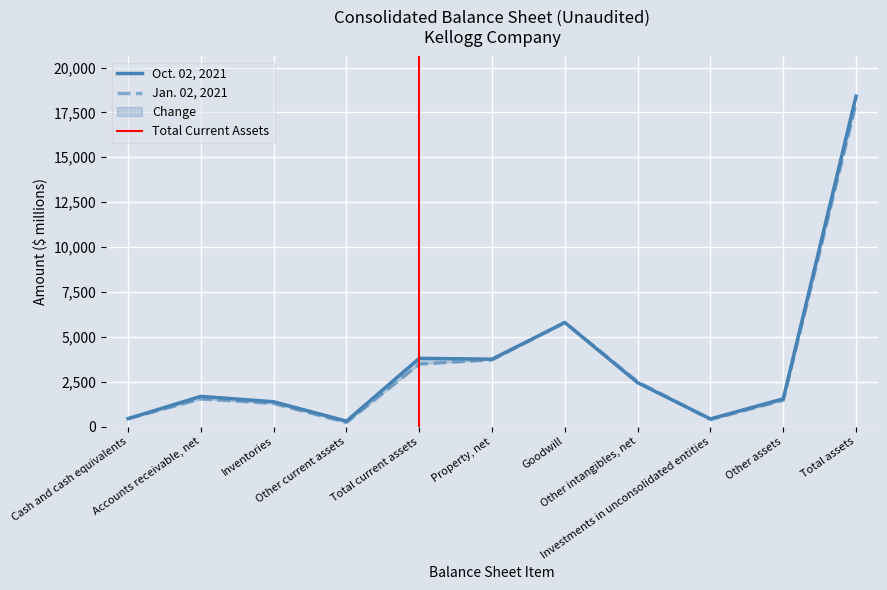

At which category is the sum across all series the highest?

Total assets